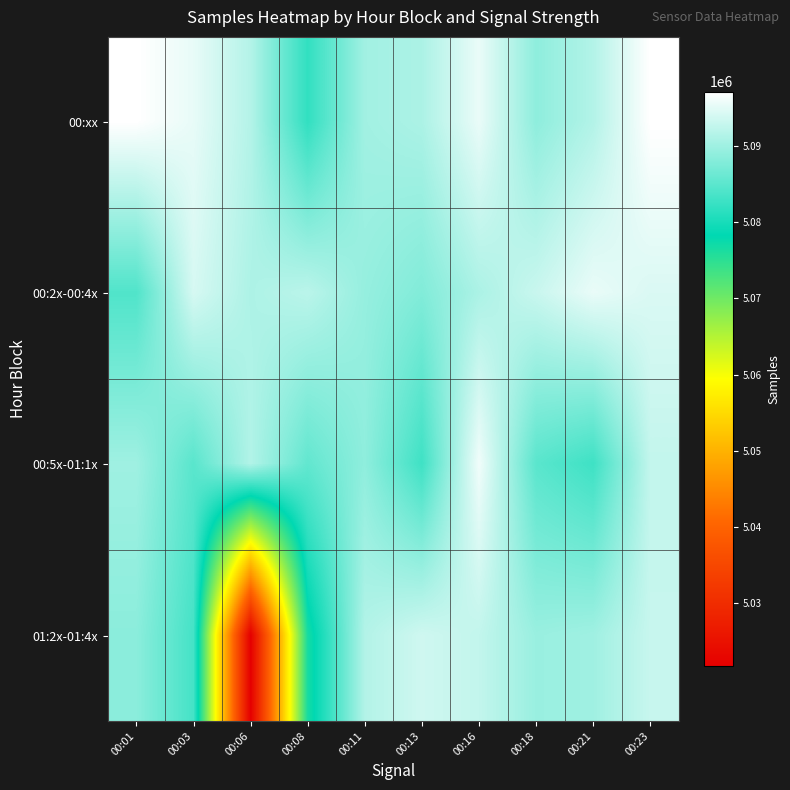

Reading left to right, list all the values displayed in this chart.

00:xx: 00:01=5097150	00:03=5095373	00:06=5091514	00:08=5081903	00:11=5090200	00:13=5090966	00:16=5095526	00:18=5088778	00:21=5091449	00:23=5097156
00:2x-00:4x: 00:01=5084188	00:03=5094071	00:06=5091042	00:08=5092025	00:11=5089319	00:13=5087830	00:16=5090922	00:18=5093049	00:21=5095494	00:23=5094346
00:5x-01:1x: 00:01=5090011	00:03=5084852	00:06=5091404	00:08=5085477	00:11=5088863	00:13=5082897	00:16=5096034	00:18=5084914	00:21=5082875	00:23=5092620
01:2x-01:4x: 00:01=5088555	00:03=5083337	00:06=5021715	00:08=5076553	00:11=5091461	00:13=5093527	00:16=5092591	00:18=5089572	00:21=5090045	00:23=5092971